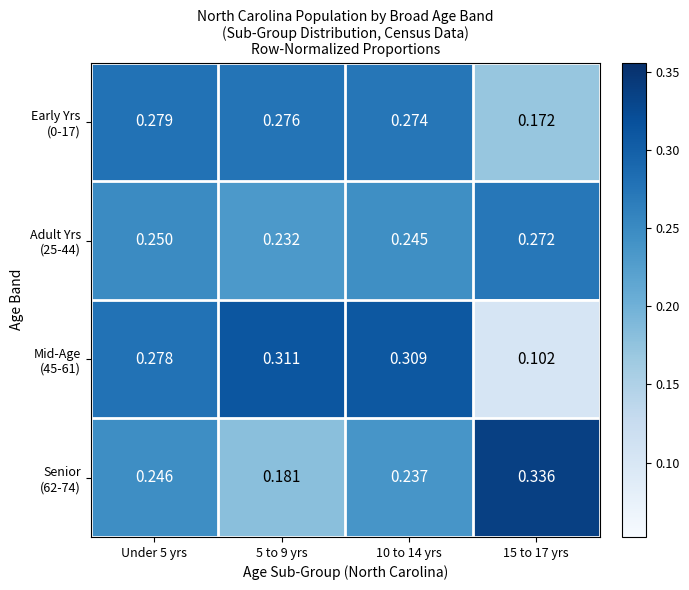

Rank the series at 10 to 14 yrs from highest to lowest value.

Mid-Age (45-61), Early Yrs (0-17), Adult Yrs (25-44), Senior (62-74)